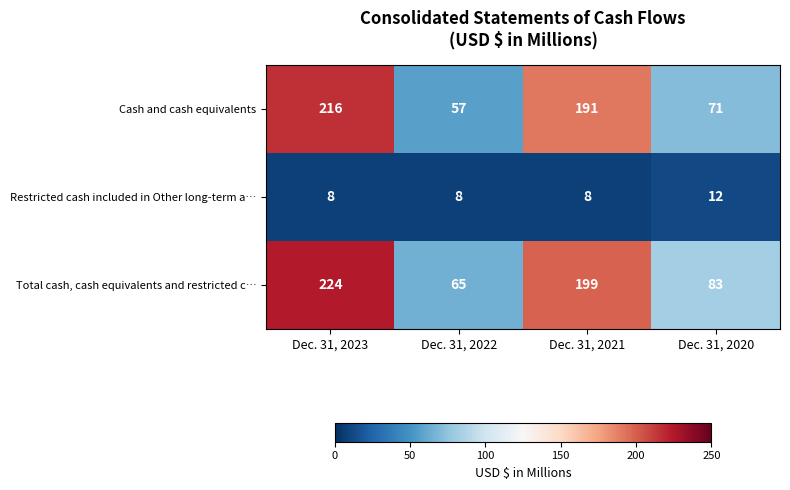

True or false: Cash and cash equivalents has a value of 100 at Dec. 31, 2022.

False